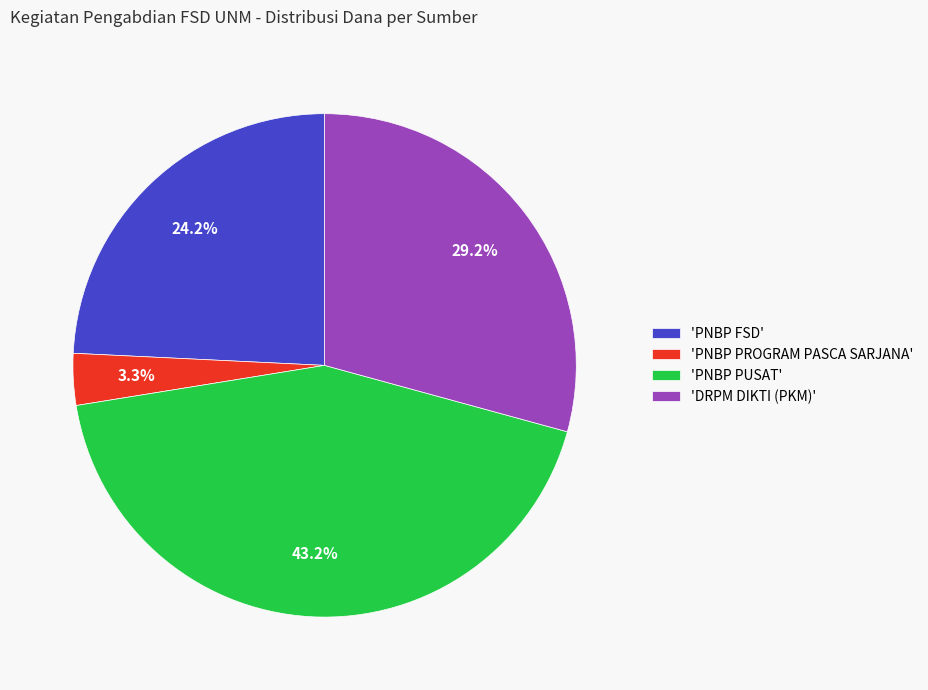

Count the number of slices in the pie.

4